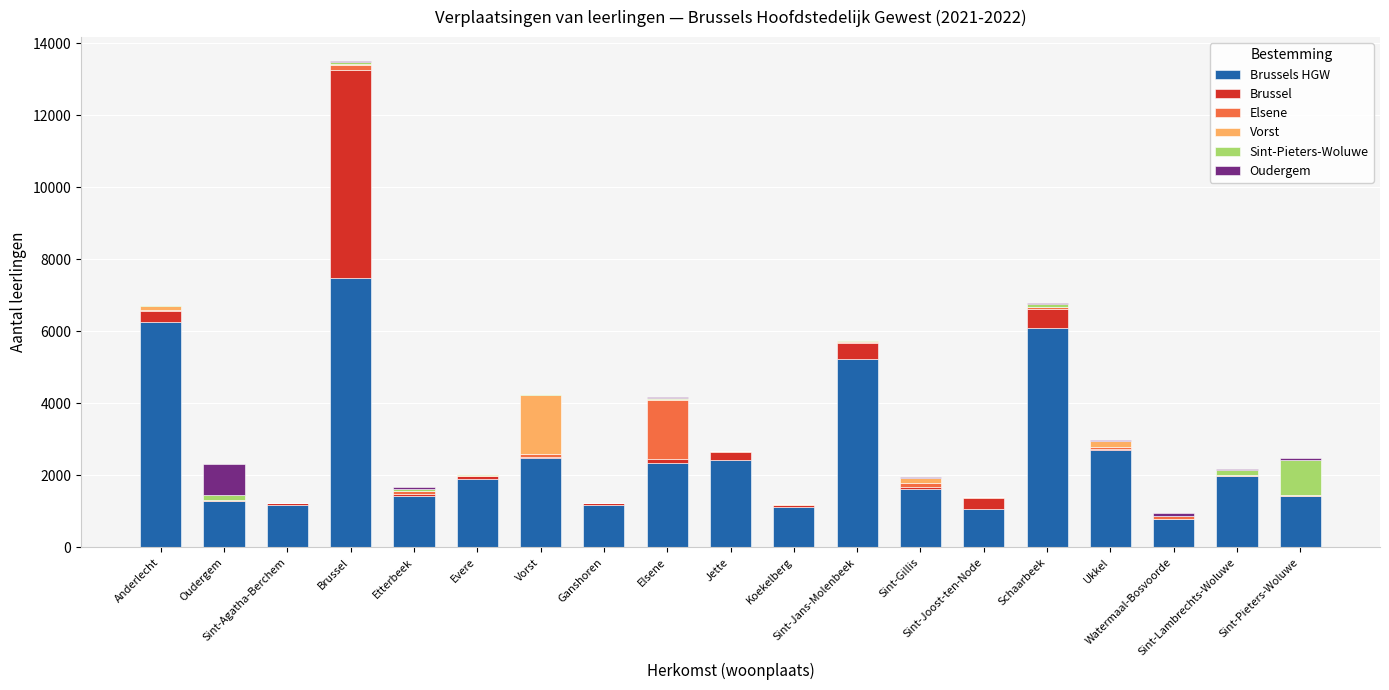

The value of Oudergem at Evere is 10. True or false?

False